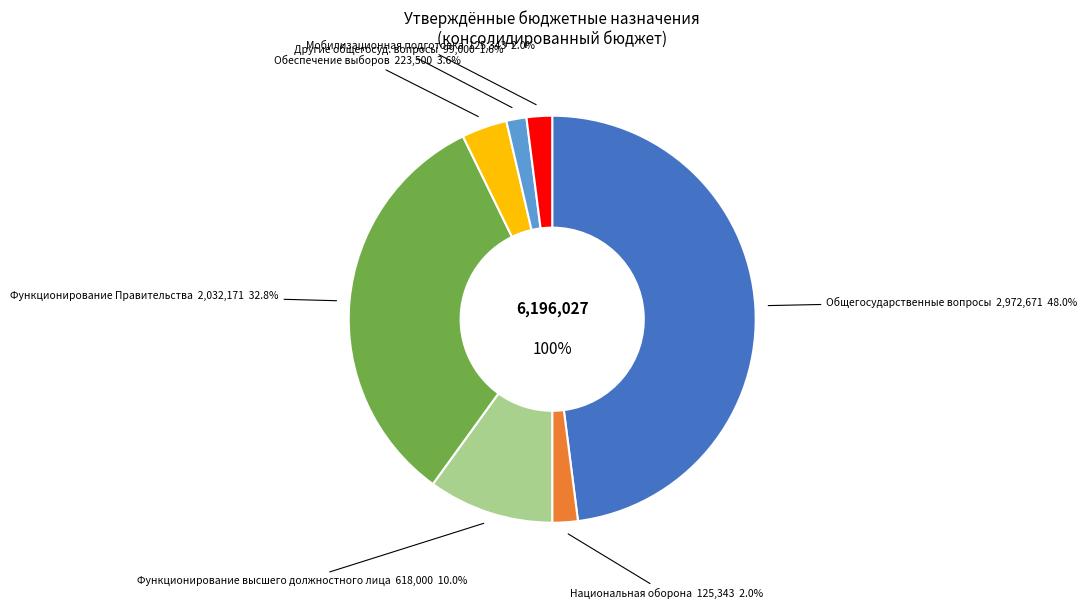

To the nearest percent, what is the difference between the Другие общегосударственные вопросы and Обеспечение проведения выборов slice percentages?

2%